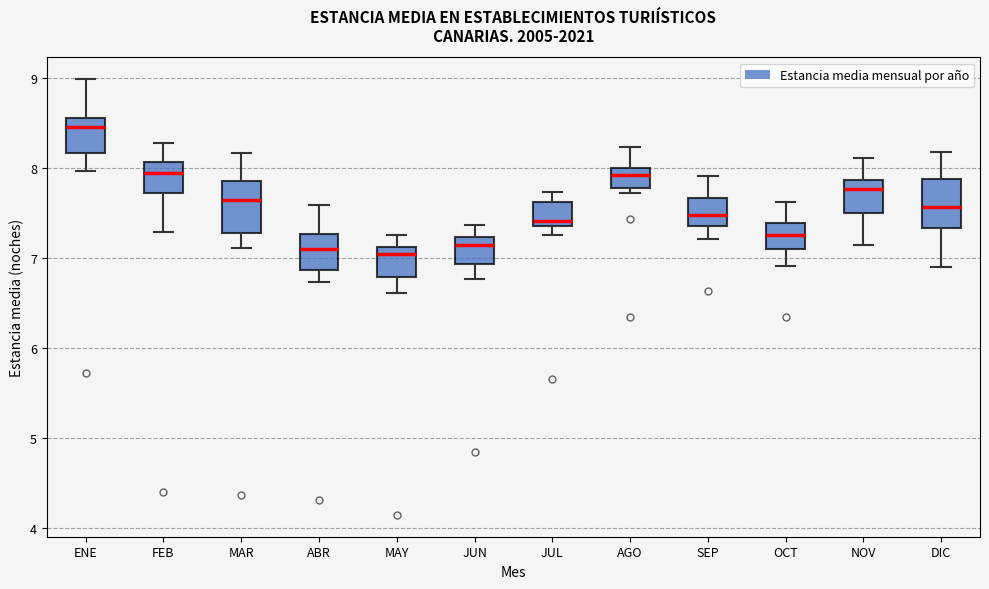

Where is the upper edge of the box for JUN on the y-axis? The values are not printed on the chart, so give them approximately, as read against the axis.

7.2